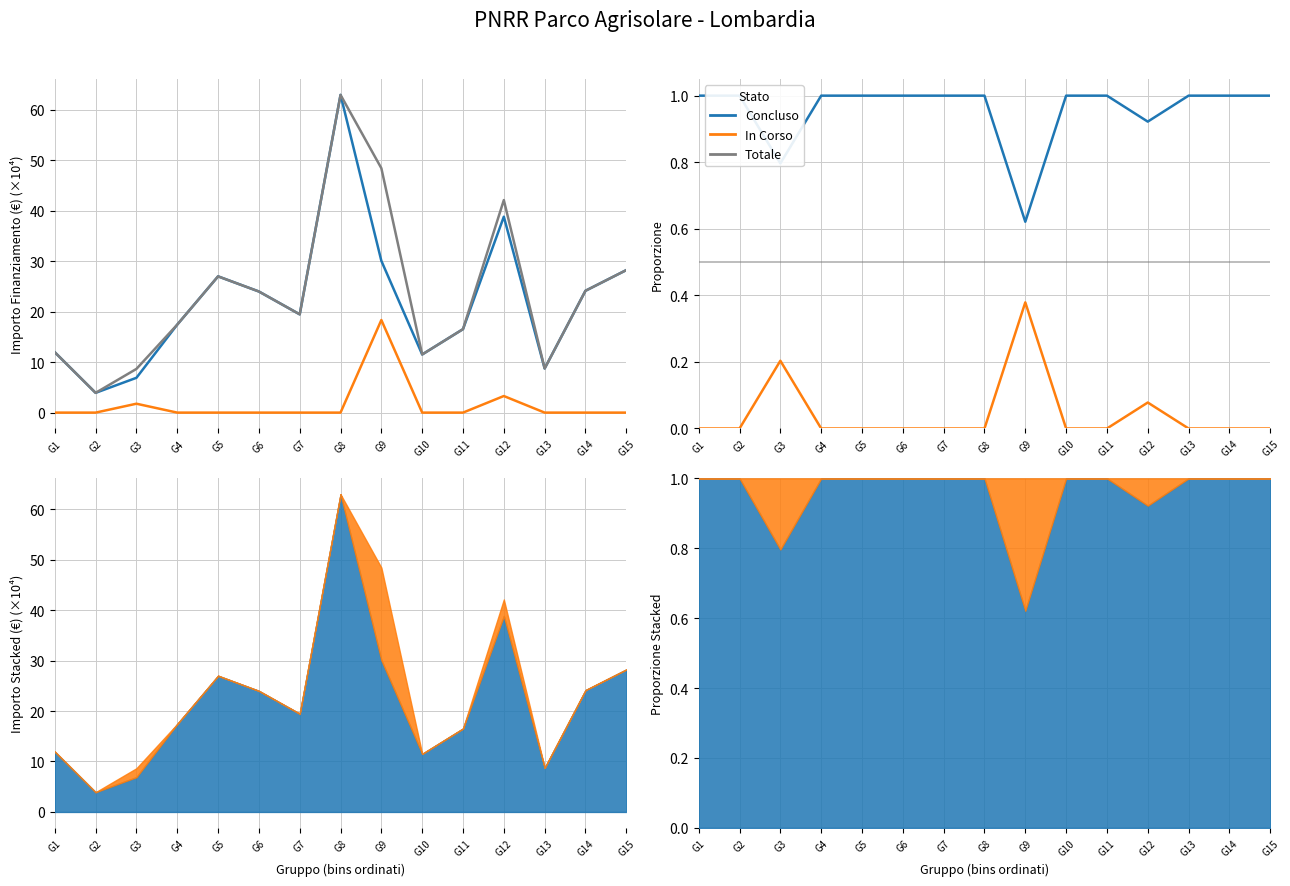

Reading left to right, what are all the values shown in this chart?

Concluso: G1=1.0	G2=1.0	G3=0.8	G4=1.0	G5=1.0	G6=1.0	G7=1.0	G8=1.0	G9=0.6	G10=1.0	G11=1.0	G12=0.9	G13=1.0	G14=1.0	G15=1.0
In Corso: G1=0.0	G2=0.0	G3=0.2	G4=0.0	G5=0.0	G6=0.0	G7=0.0	G8=0.0	G9=0.4	G10=0.0	G11=0.0	G12=0.1	G13=0.0	G14=0.0	G15=0.0
Totale: G1=0.5	G2=0.5	G3=0.5	G4=0.5	G5=0.5	G6=0.5	G7=0.5	G8=0.5	G9=0.5	G10=0.5	G11=0.5	G12=0.5	G13=0.5	G14=0.5	G15=0.5